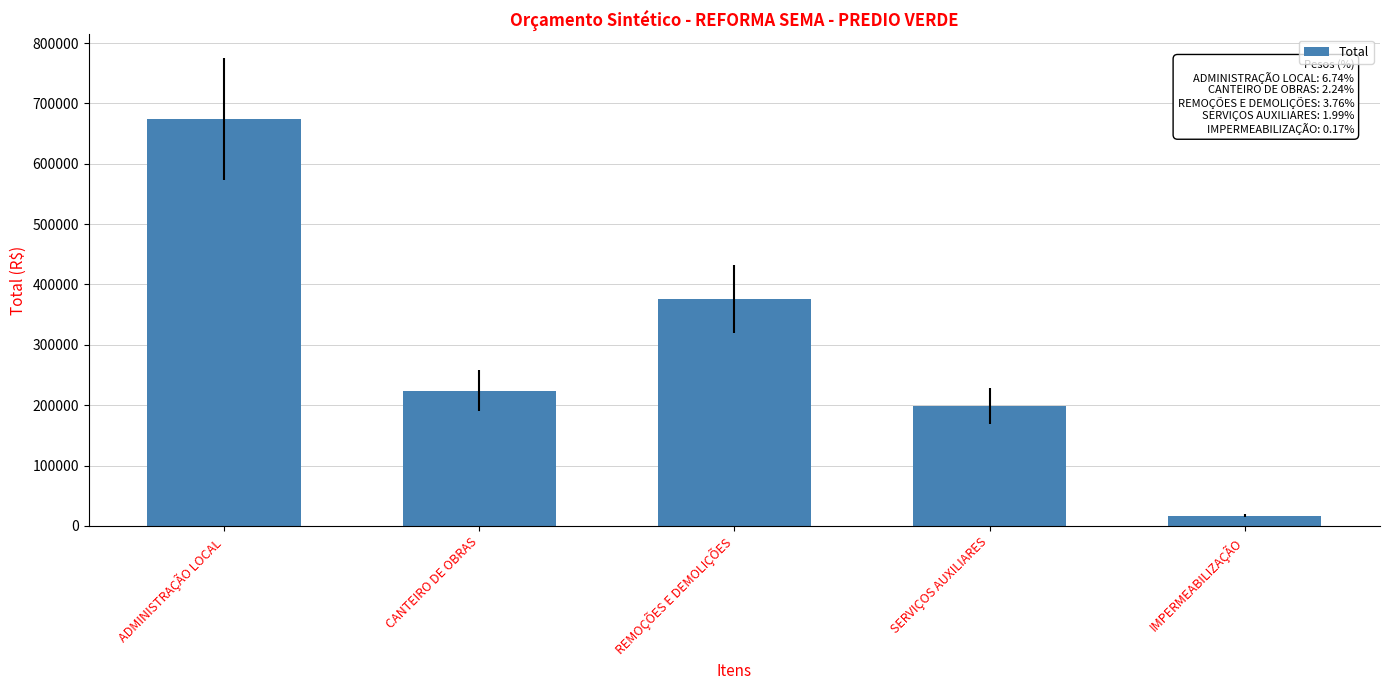

List the labels in order of value, smallest first.

IMPERMEABILIZAÇÃO, SERVIÇOS AUXILIARES, CANTEIRO DE OBRAS, REMOÇÕES E DEMOLIÇÕES, ADMINISTRAÇÃO LOCAL